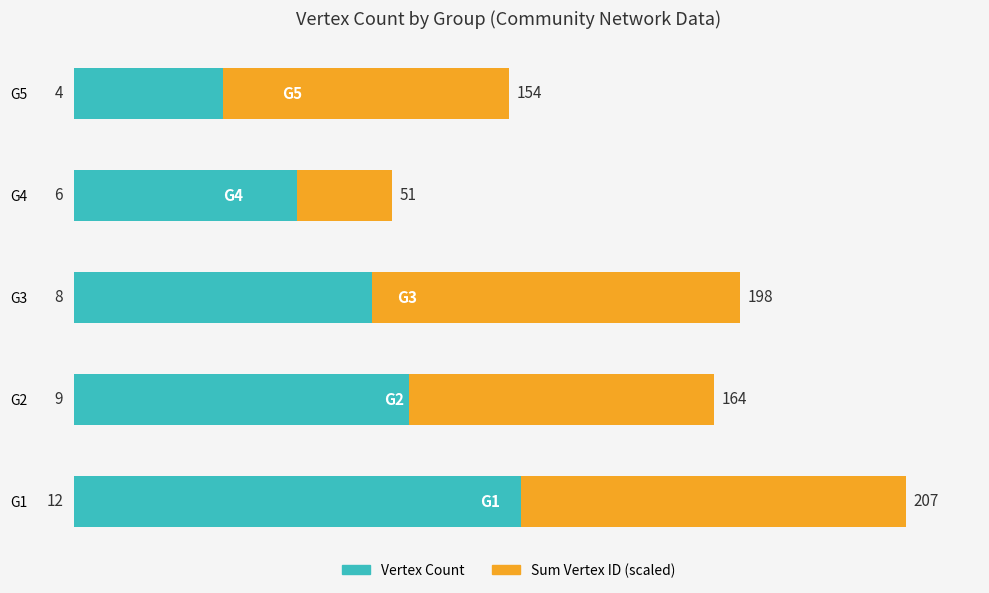

How many categories are shown in the chart?

5